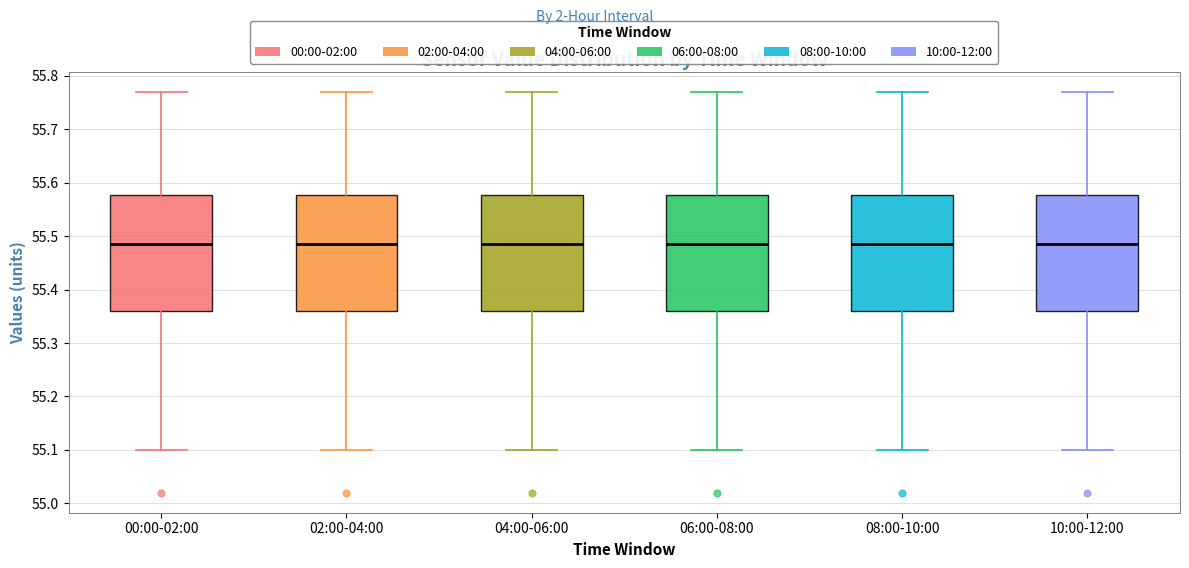

Where does the median line of the box for 00:00-02:00 sit on the y-axis? The values are not printed on the chart, so give them approximately, as read against the axis.

55.49